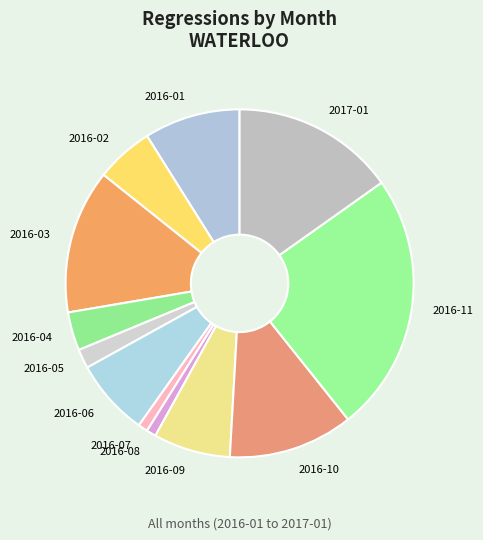

How many slices are in this pie chart?

12